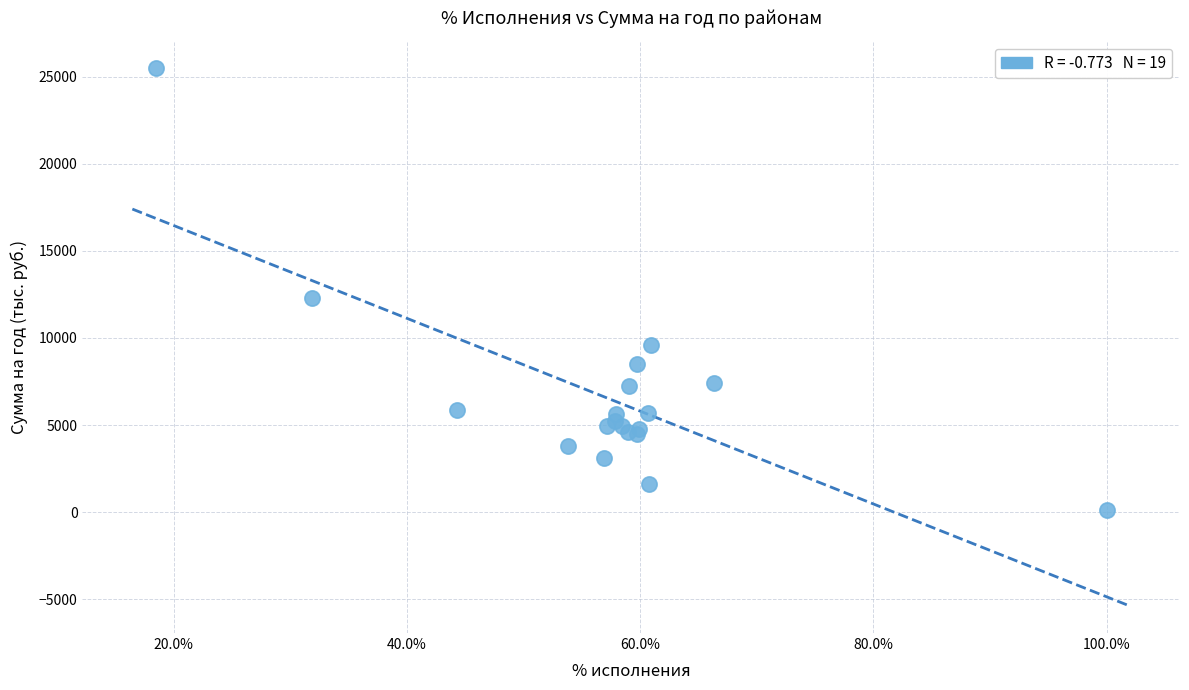

What Y value in the scatter plot is closest to 12814?

12292